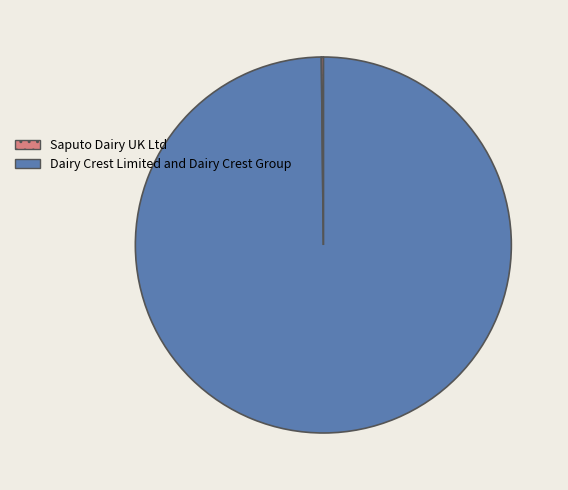

Is there a majority slice in this chart?

Yes